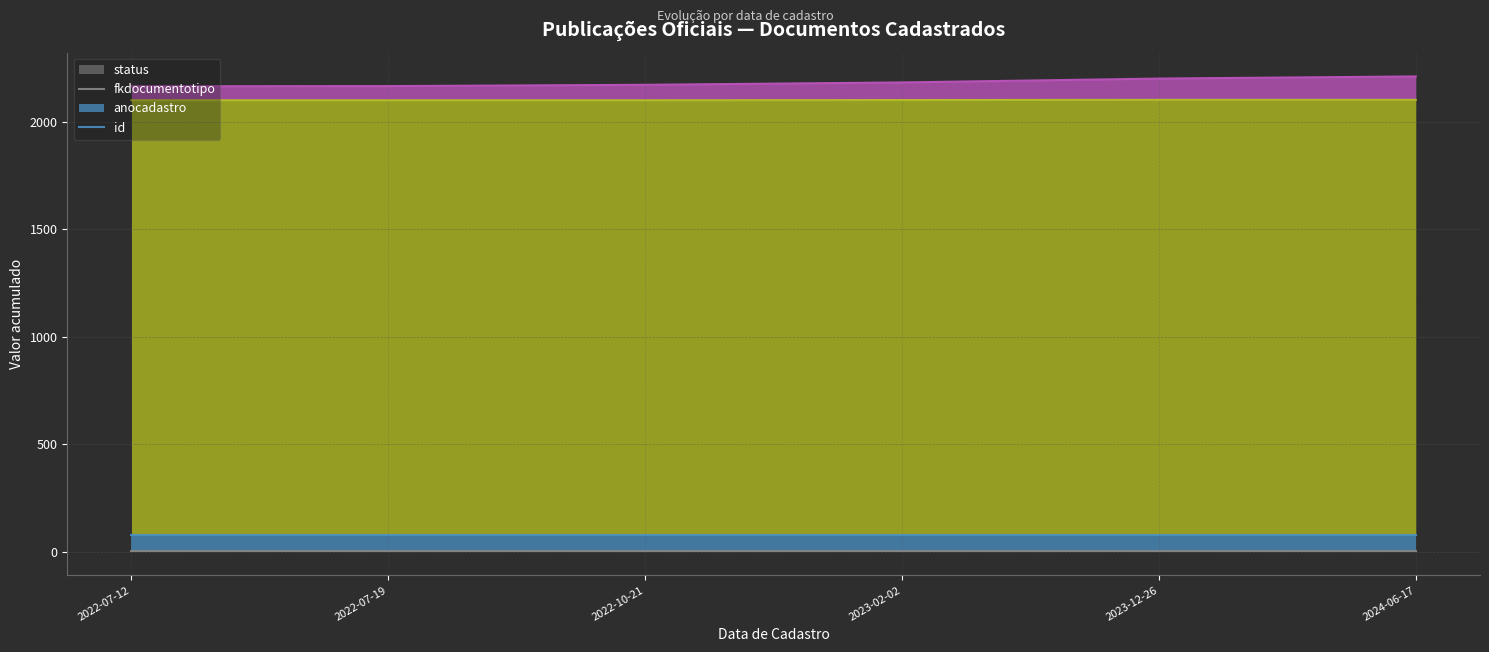

How many categories are shown in the chart?

6